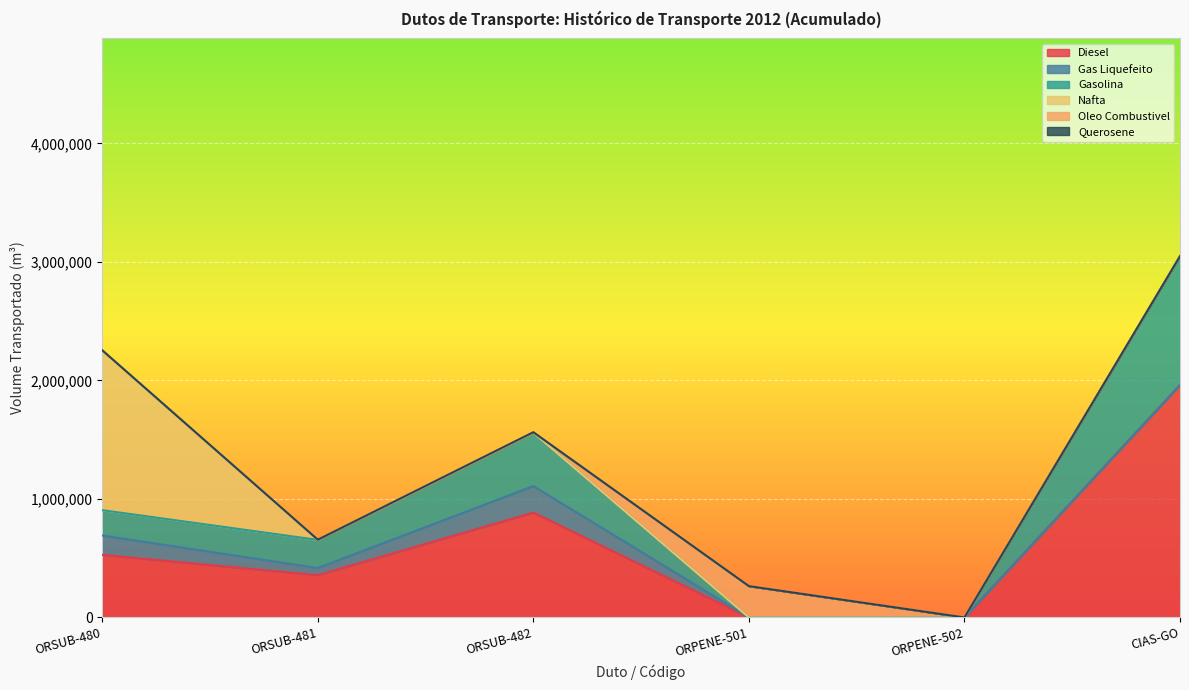

How many distinct data groups are displayed?

6